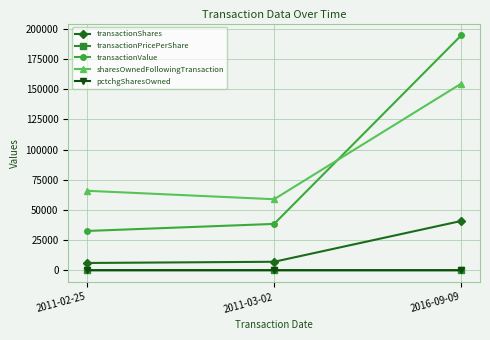

The value of transactionValue at 2016-09-09 is 194606.0. True or false?

True